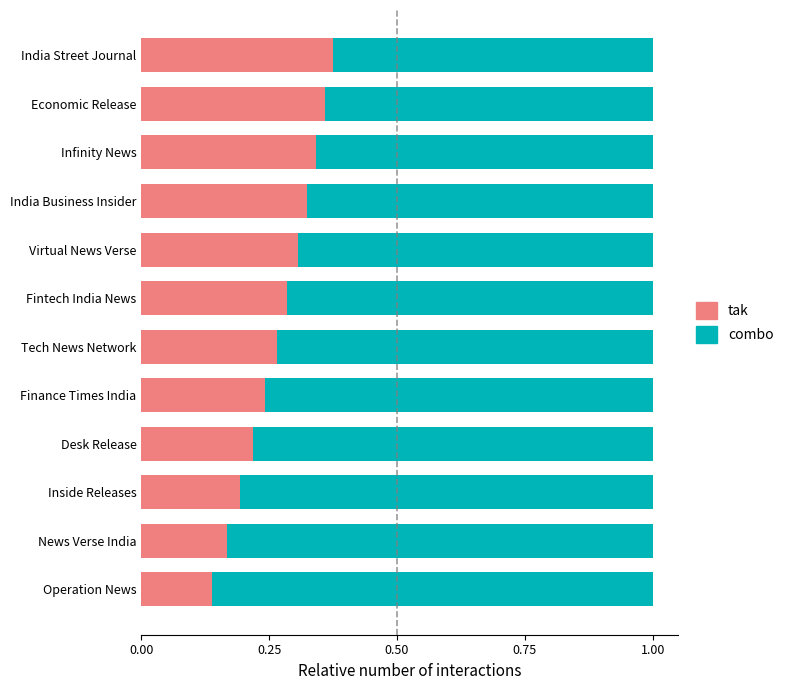

What is the total value across all series at Inside Releases?

1.0